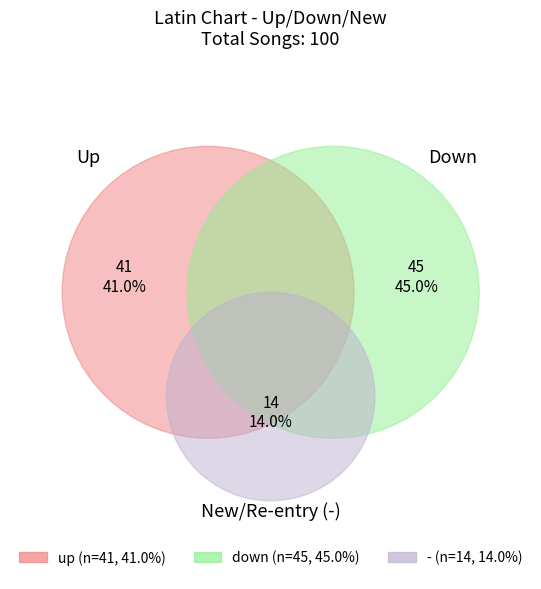

What percentage is the up slice, to the nearest percent?

41%